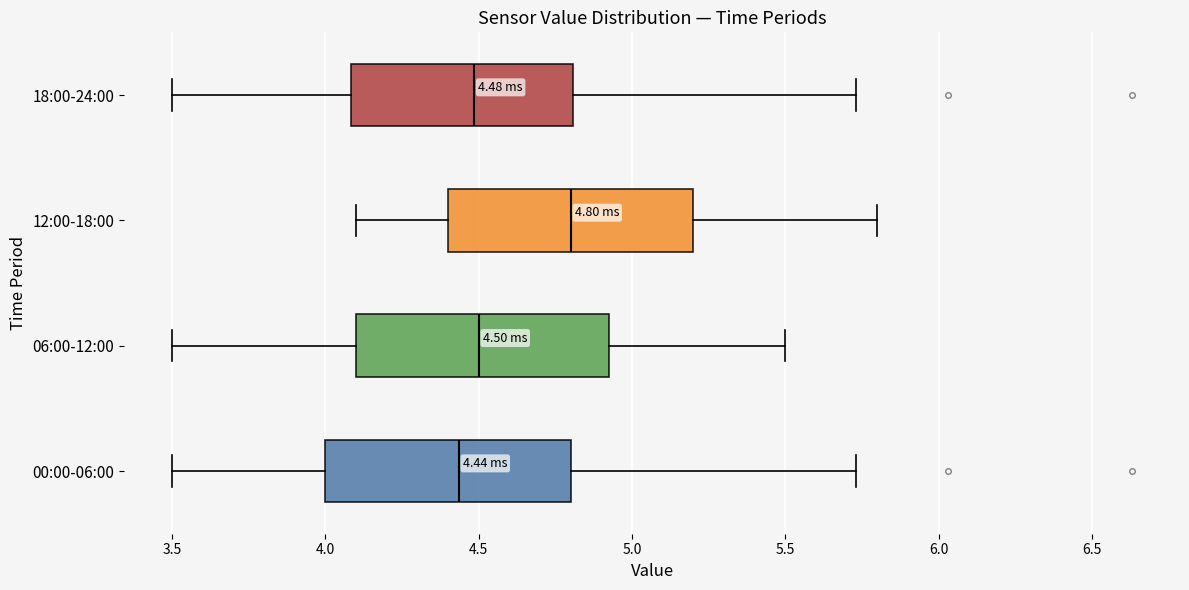

Which box's median line is the furthest to the right?

12:00-18:00